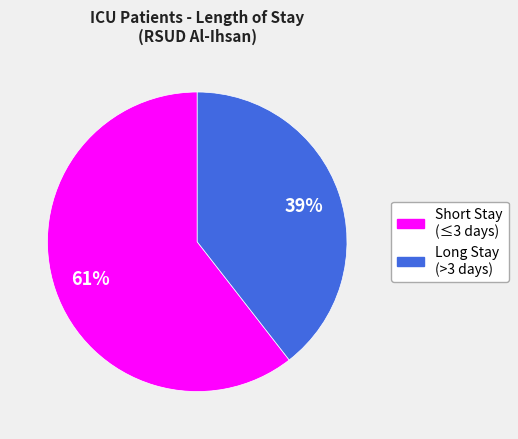

To the nearest percent, what is the average slice percentage?

50%